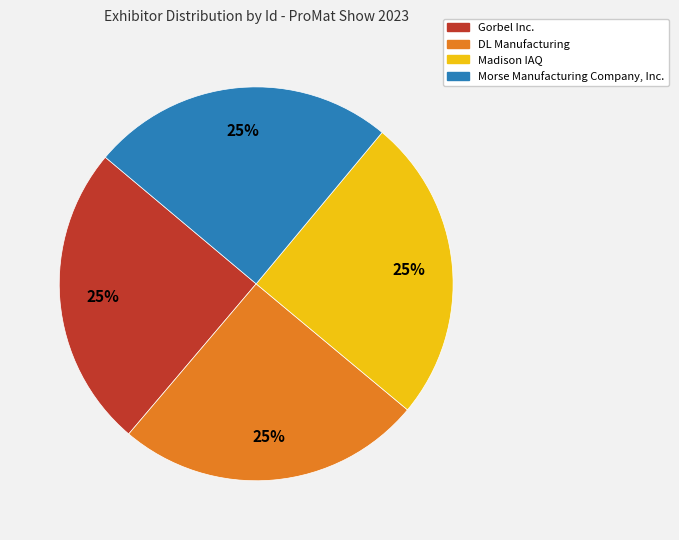

Is there any slice that represents more than half of the pie?

No